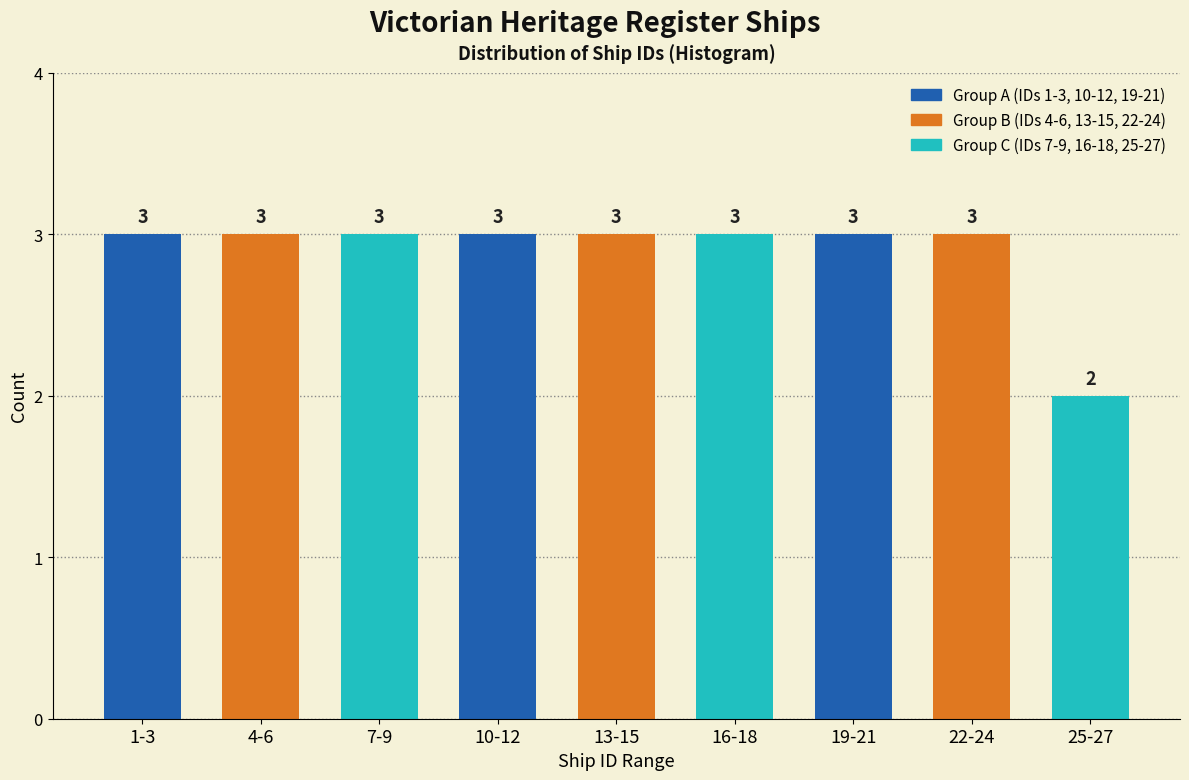

Reading right to left, what are all the values shown in this chart?

25-27=2	22-24=3	19-21=3	16-18=3	13-15=3	10-12=3	7-9=3	4-6=3	1-3=3